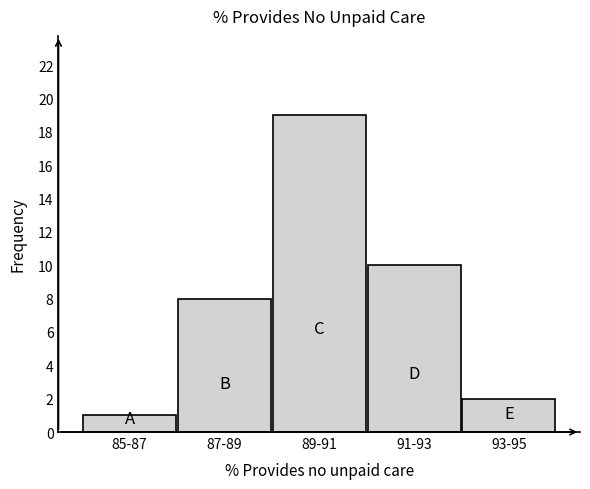

Reading right to left, transcribe all the data shown in this chart.

2	10	19	8	1